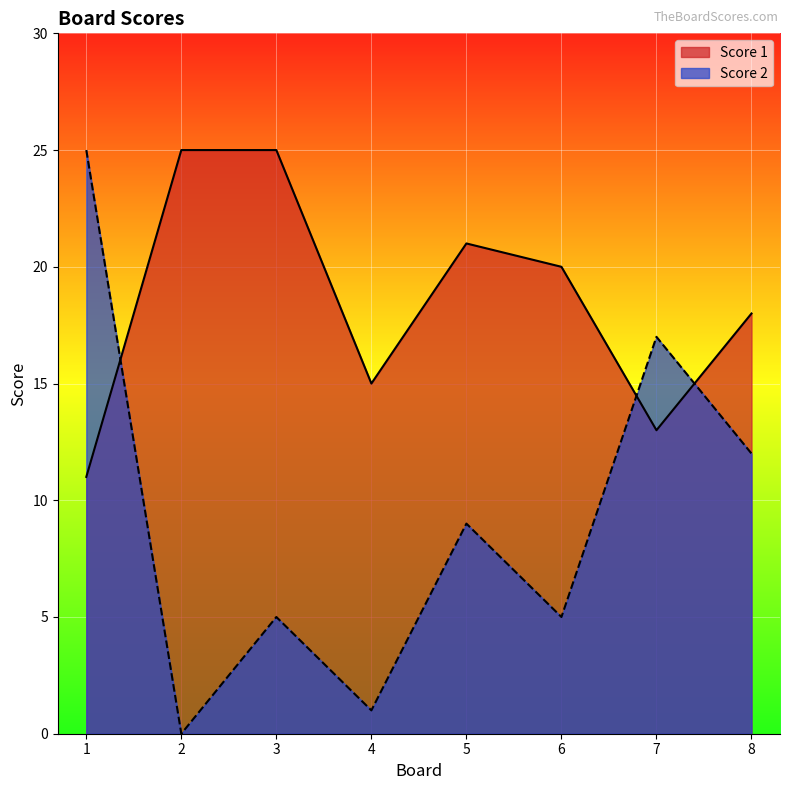

Is it true that Score 1 equals 24 at 8?

False